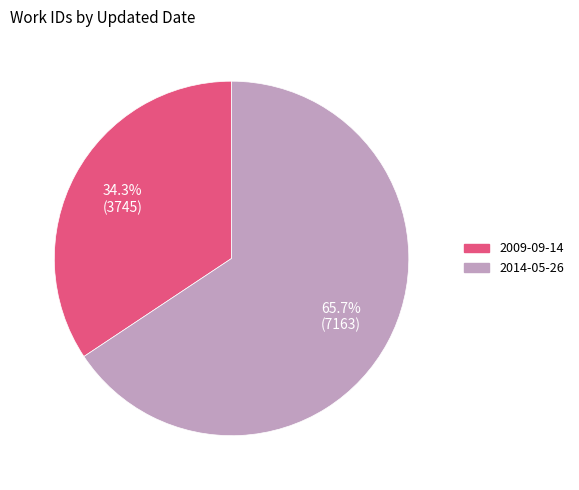

The 2009-09-14 slice represents 34% of the pie. True or false?

True